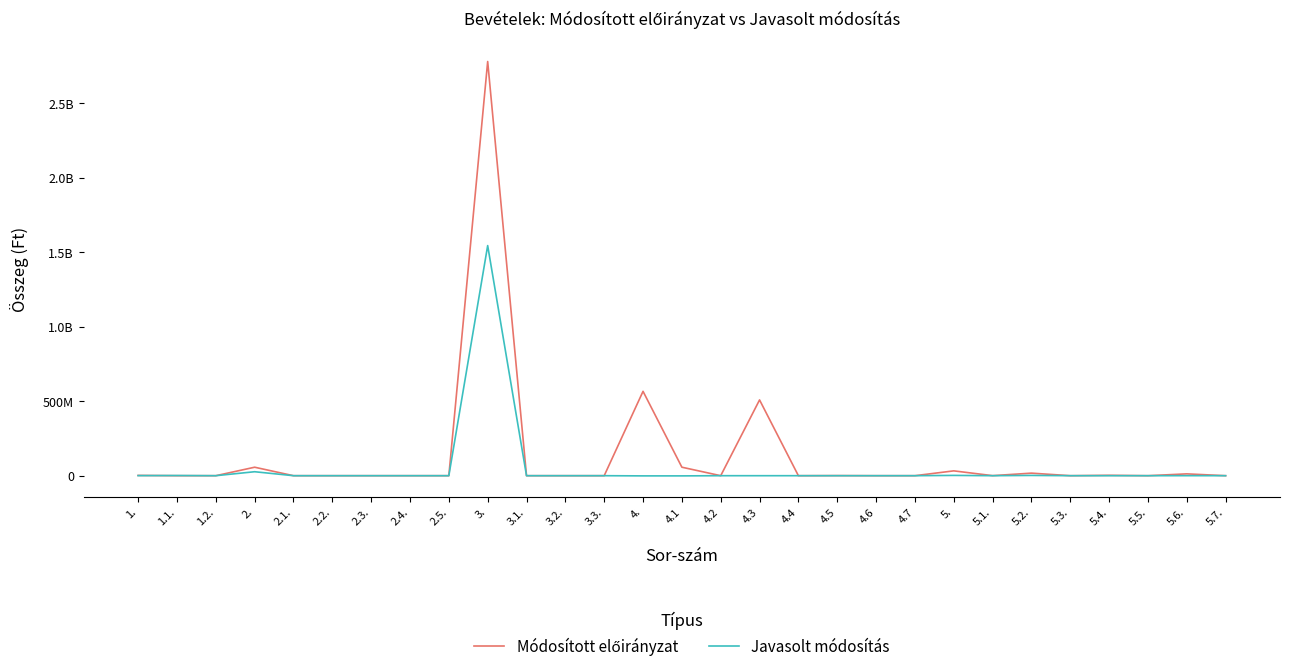

Is this an area chart (filled region under the line)?

No